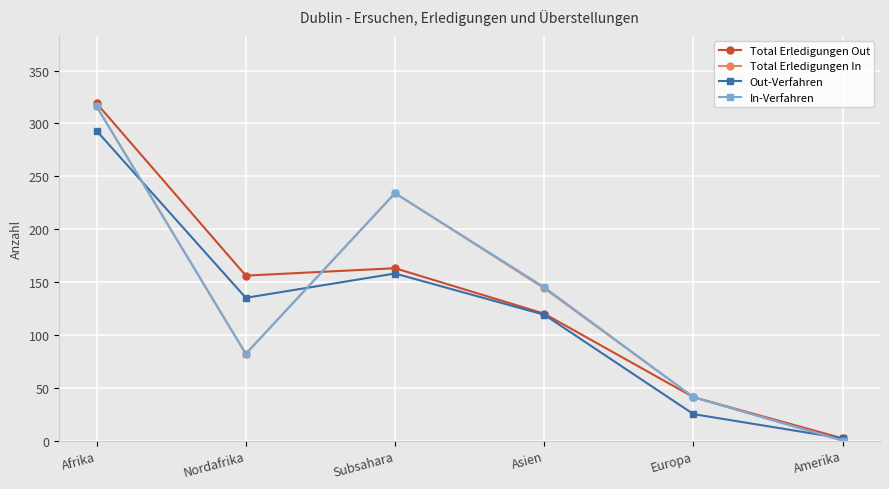

At how many categories does at least one series exceed 195?

2